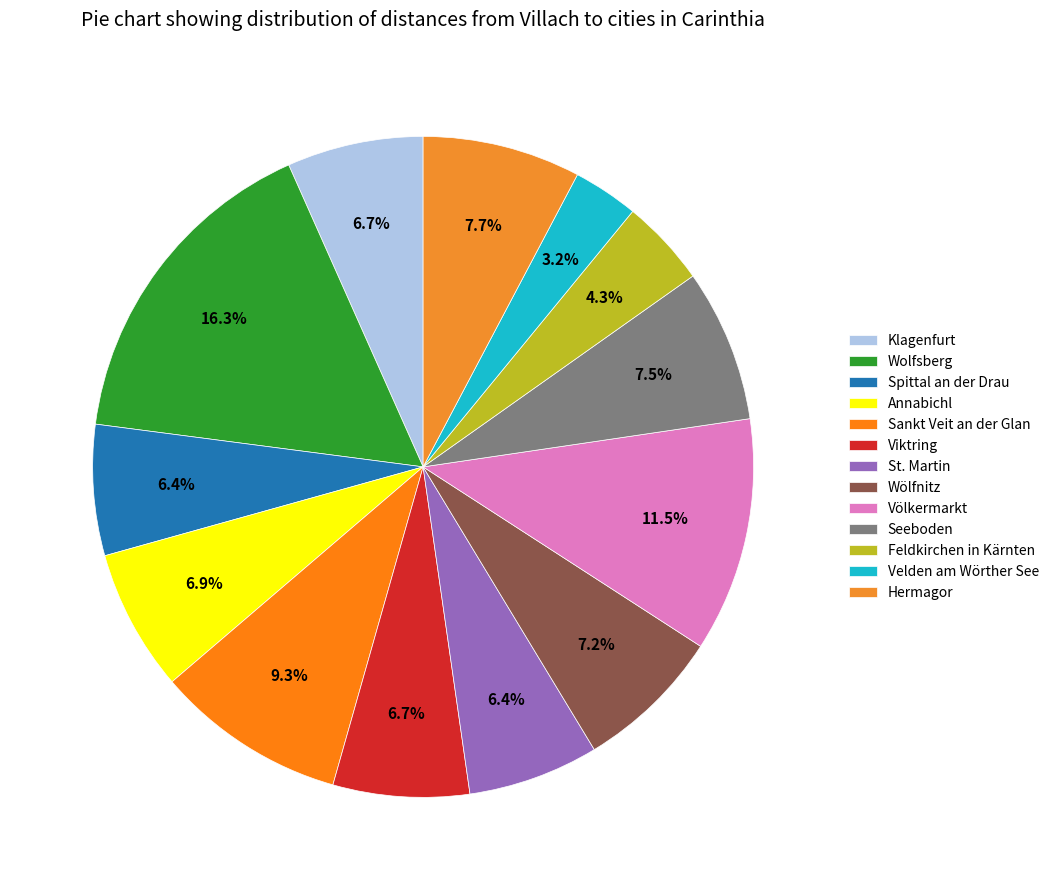

Count the number of slices in the pie.

13